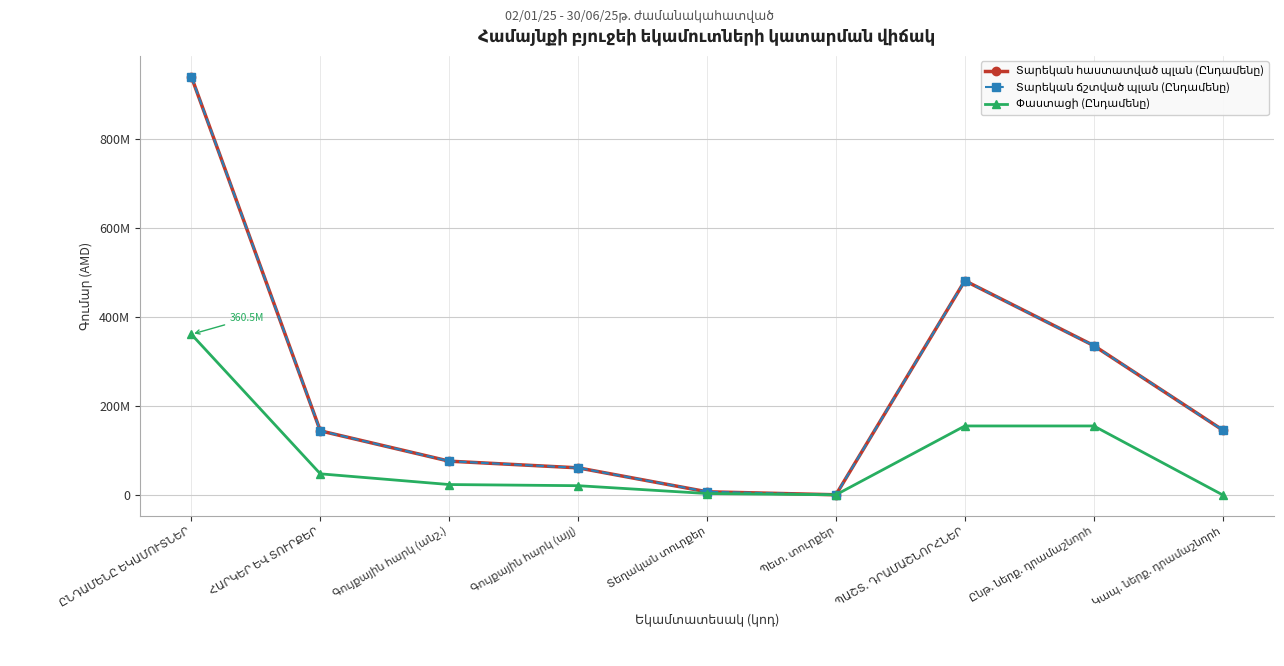

What is the label of the 9th point from the right?

ԸՆԴԱՄԵՆԸ ԵԿԱՄՈՒՏՆԵՐ